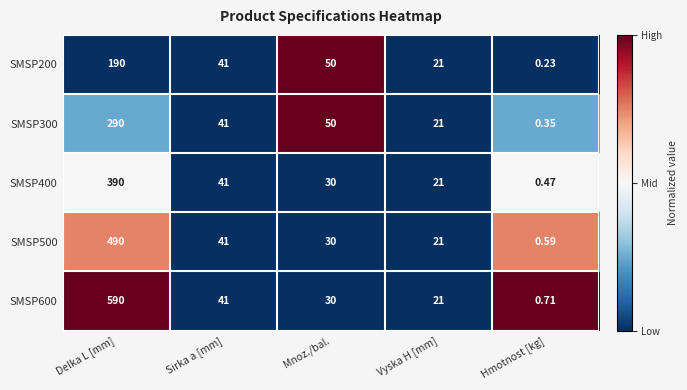

Where is SMSP500 nearest to the value 245?

Sirka a [mm]